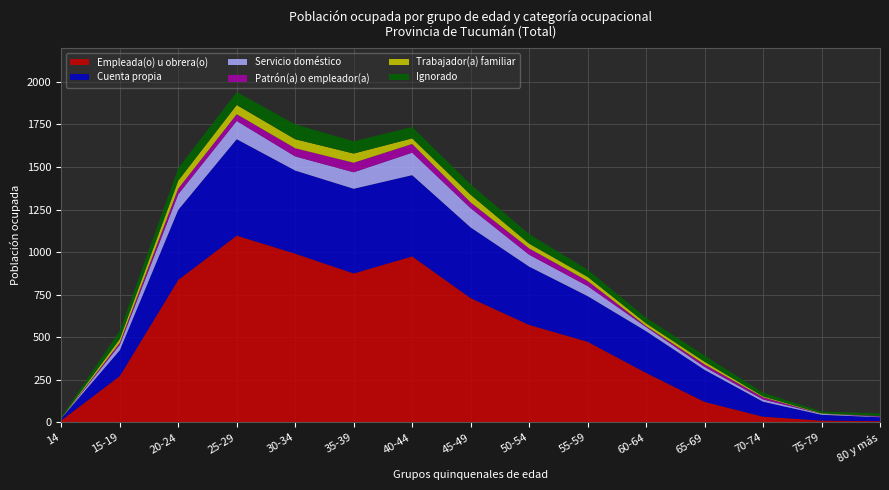

Reading left to right, what are all the values shown in this chart?

Empleada(o) u obrera(o): 12	272	837	1097	991	875	975	730	573	474	291	121	34	11	8
Cuenta propia: 12	152	411	566	488	497	477	415	342	268	245	188	88	34	23
Servicio doméstico: 0	32	92	107	83	97	132	113	70	59	24	17	13	6	3
Patrón(a) o empleador(a): 0	12	33	40	48	56	51	34	37	30	6	15	13	0	4
Trabajador(a) familiar: 1	22	47	54	53	54	33	45	28	24	16	16	5	3	0
Ignorado: 8	48	73	76	87	72	67	61	56	42	33	36	22	11	15